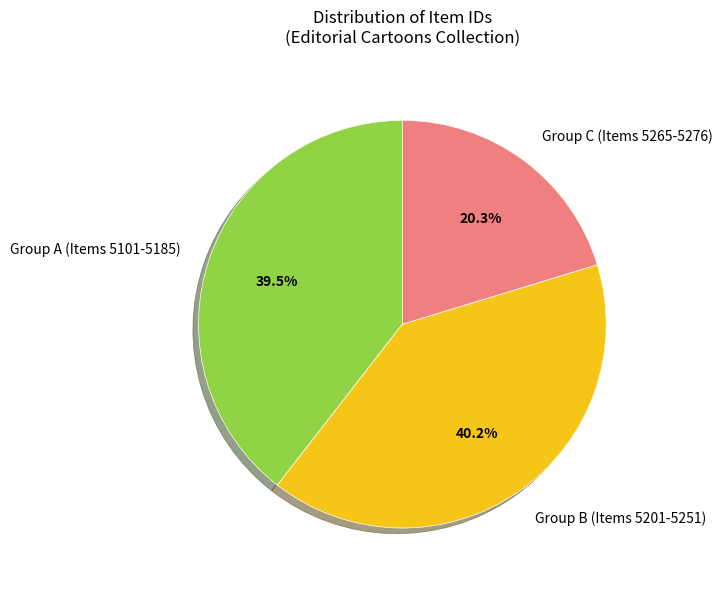

Which category has the biggest portion of the pie?

Group B (Items 5201-5251)